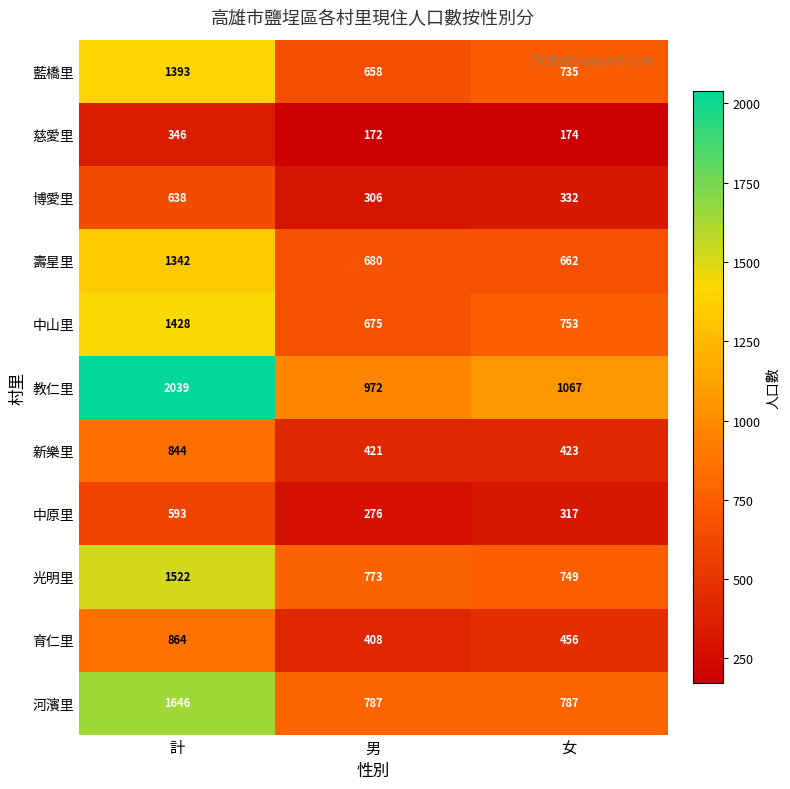

How many categories are shown in the chart?

3